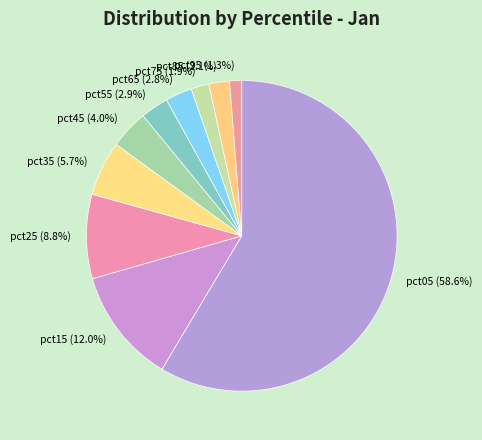

What is the largest slice in the pie chart?

pct05